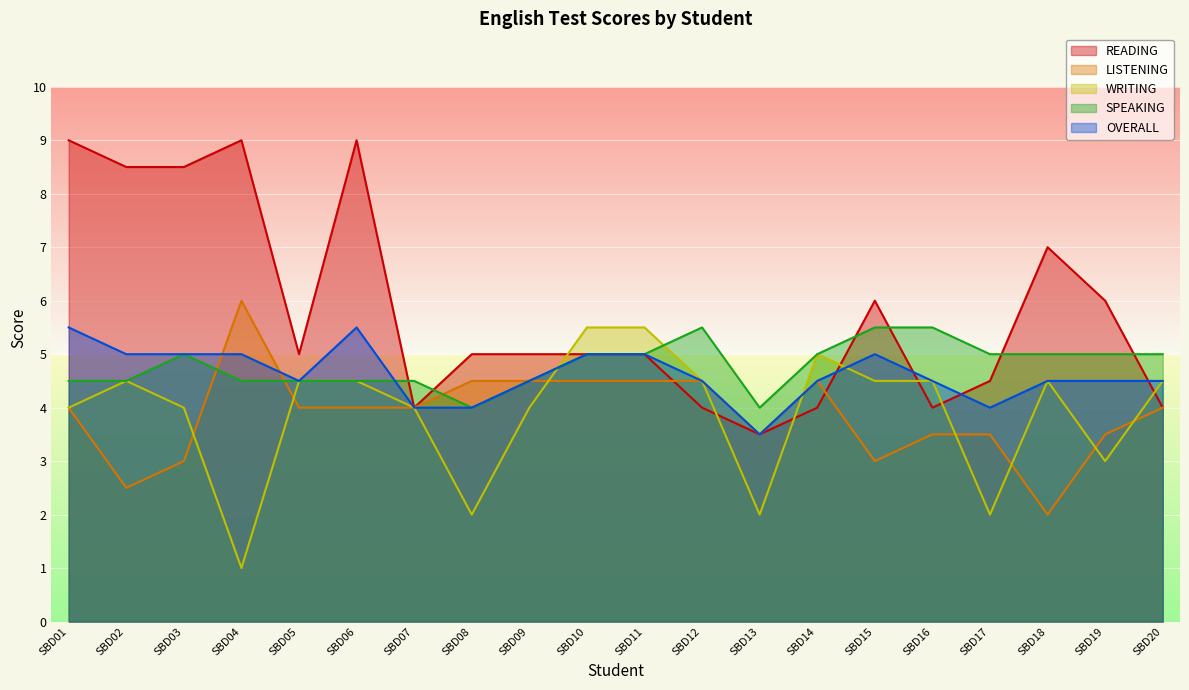

True or false: LISTENING has a value of 6.0 at SBD04.

True